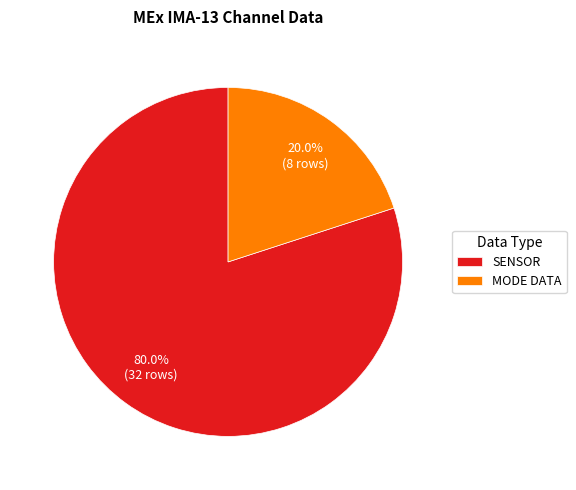

Which category has the smallest portion of the pie?

MODE DATA